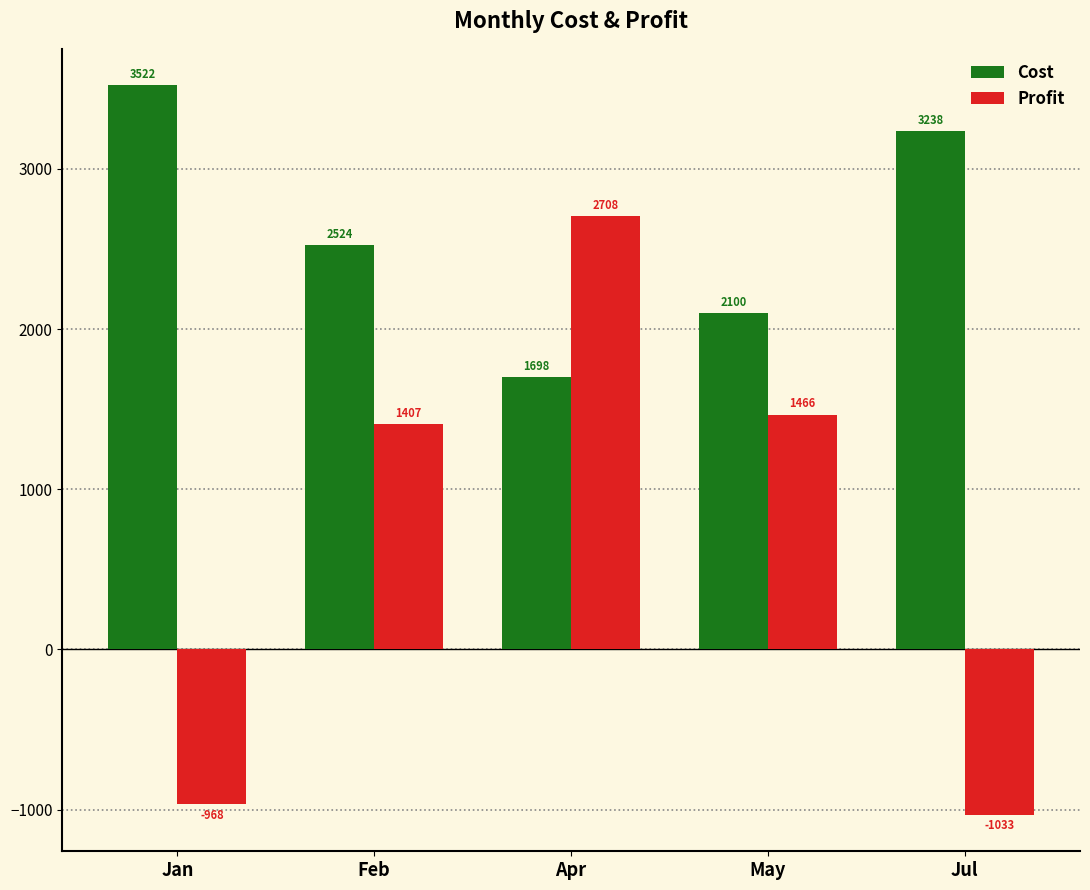

Reading right to left, transcribe all the data shown in this chart.

Cost: 3238	2100	1698	2524	3522
Profit: -1033	1466	2708	1407	-968